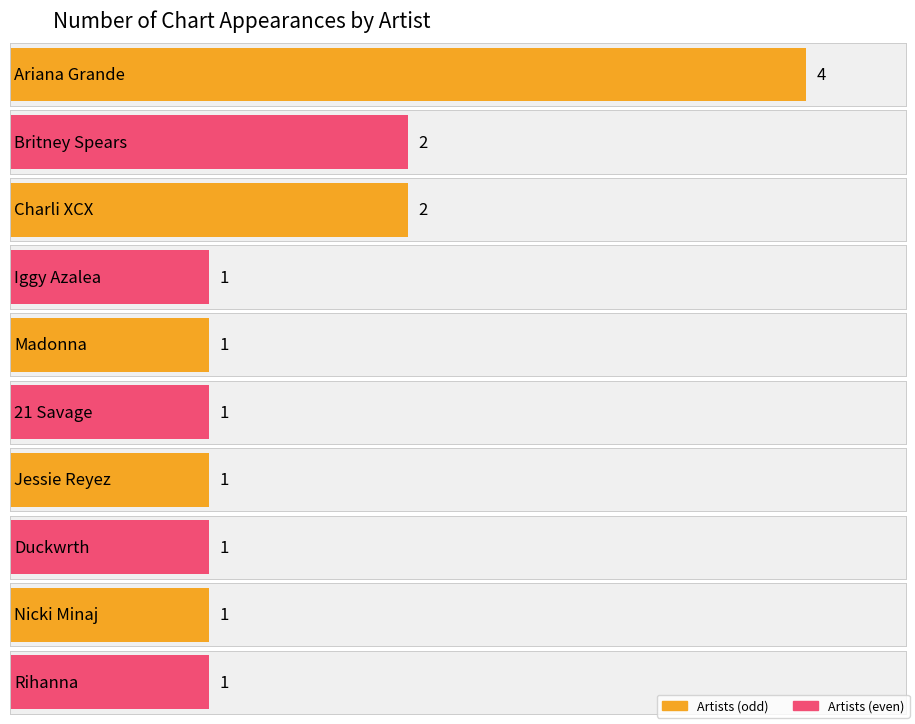

What is the difference between the second highest and second lowest values?

1